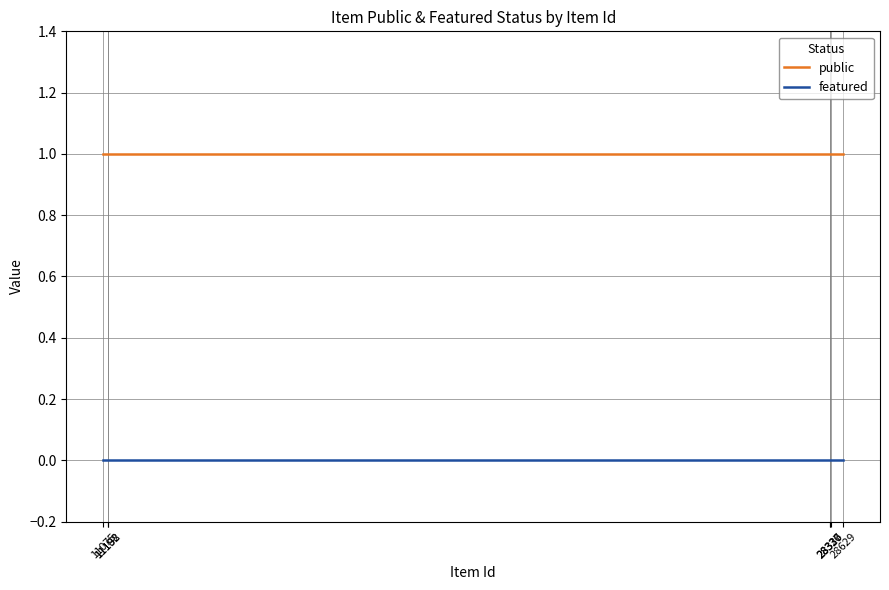

True or false: featured and public cross at least once.

False